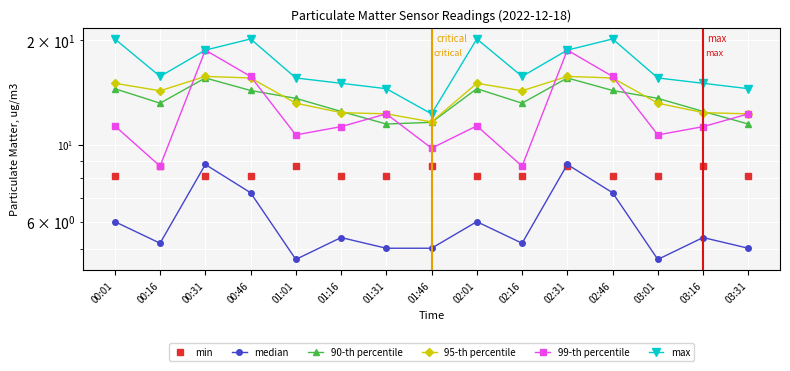

Count the number of data series in this chart.

6